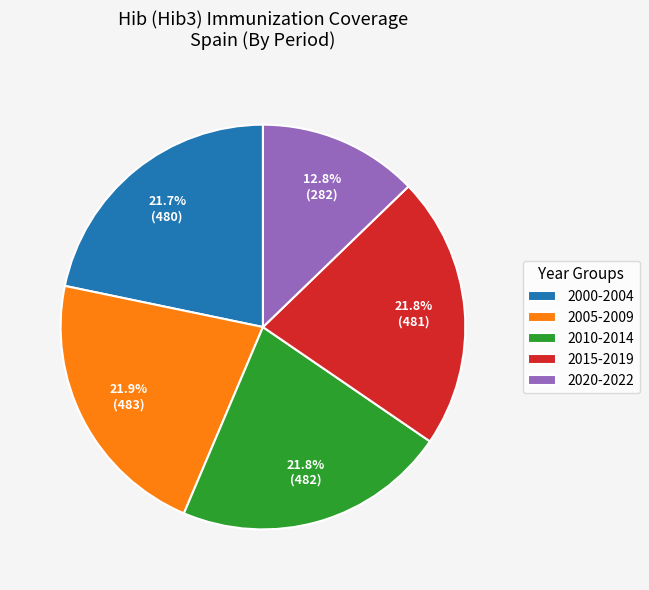

To the nearest percent, what is the average slice percentage?

20%